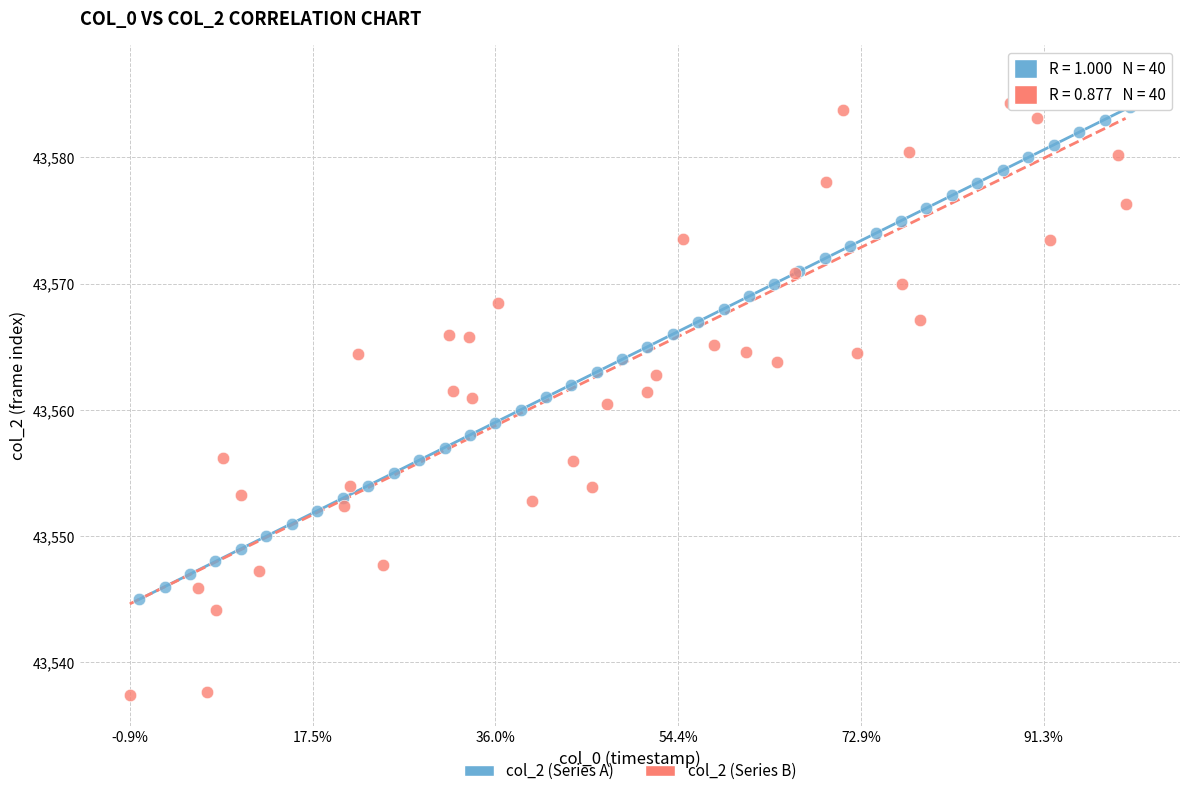

Which series contains the highest Y value?

col_2 (Series B)